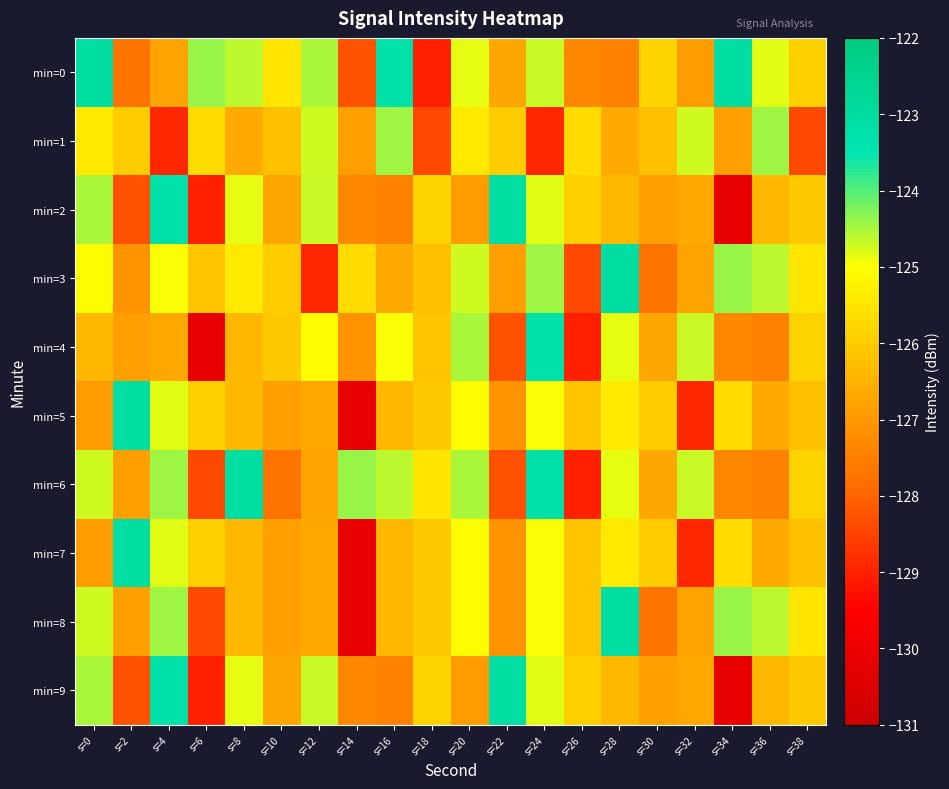

At which category is the sum across all series the highest?

s=24